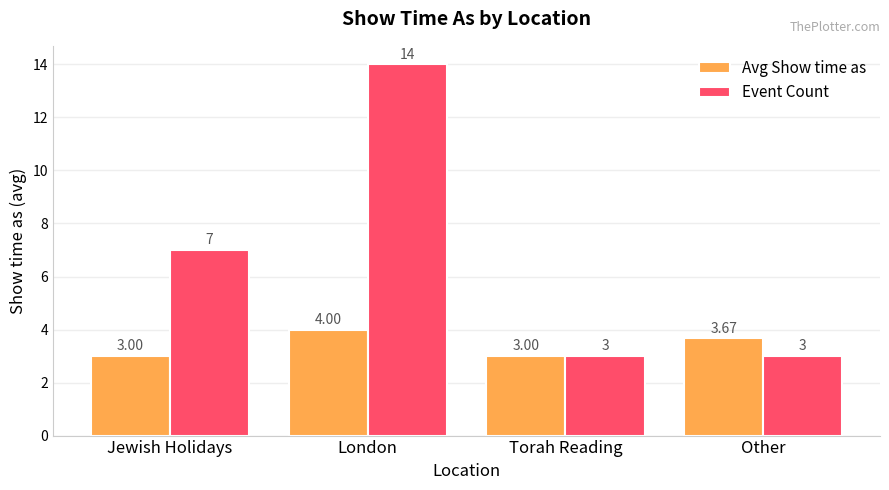

Rank the series by their average value, from highest to lowest.

Event Count, Avg Show time as